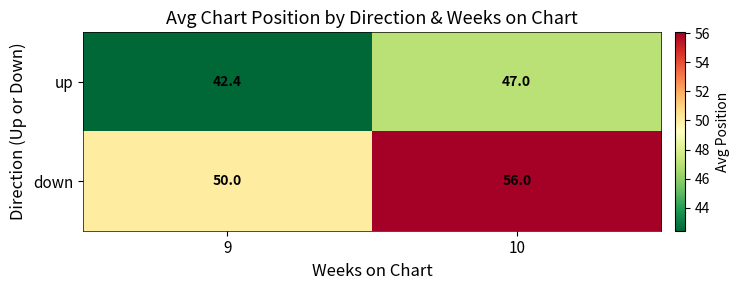

Reading right to left, what are all the values shown in this chart?

up: 10=47.0	9=42.4
down: 10=56.0	9=50.0